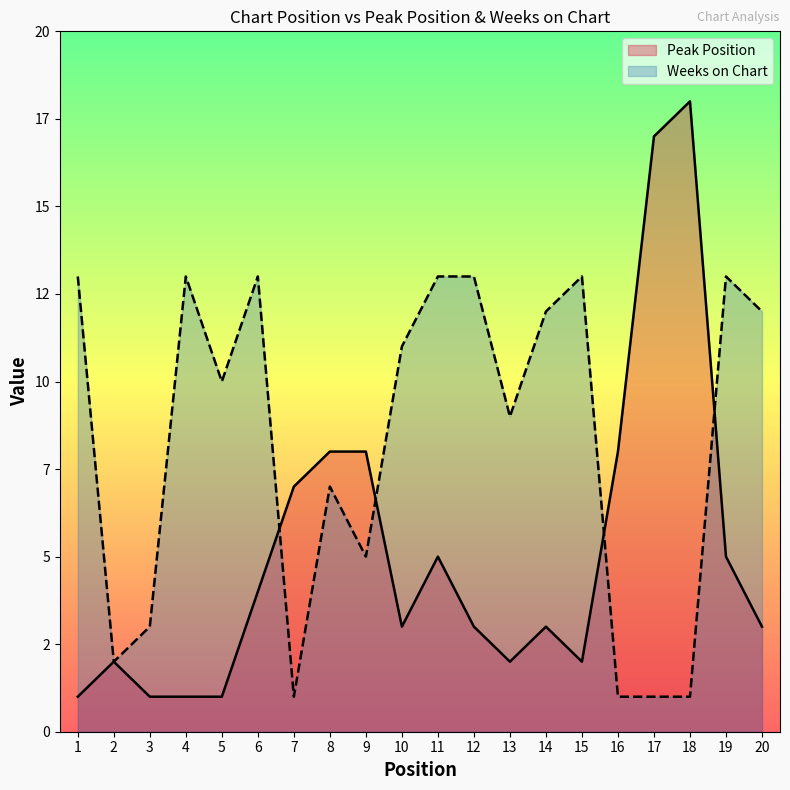

What is the maximum value for Peak Position?

18